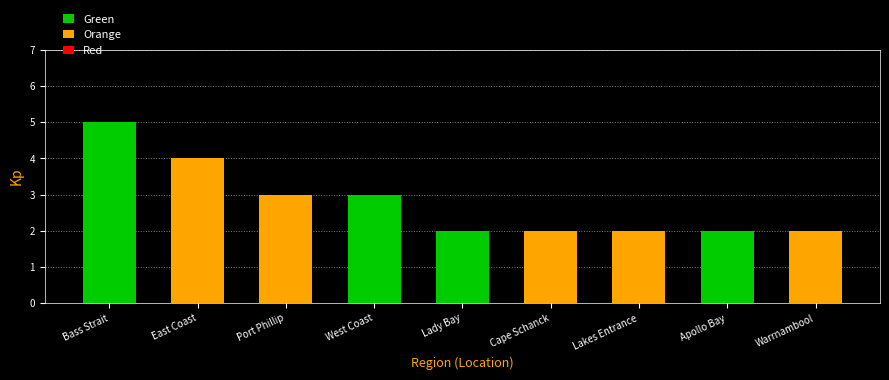

Is it true that the value at Lakes Entrance is 2?

True